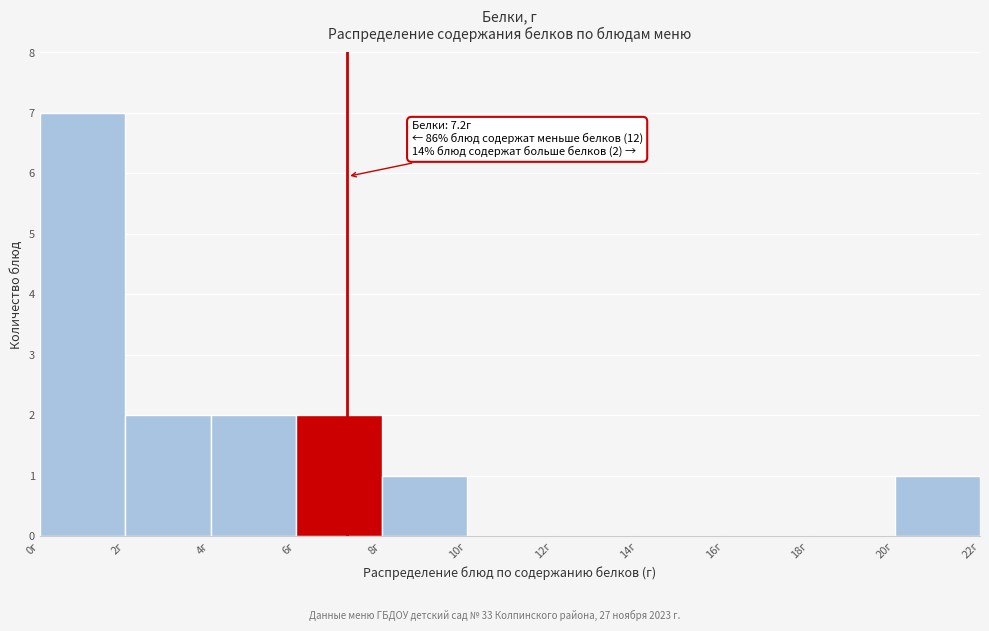

Over which range of the x-axis is the bar tallest?

0 to 2